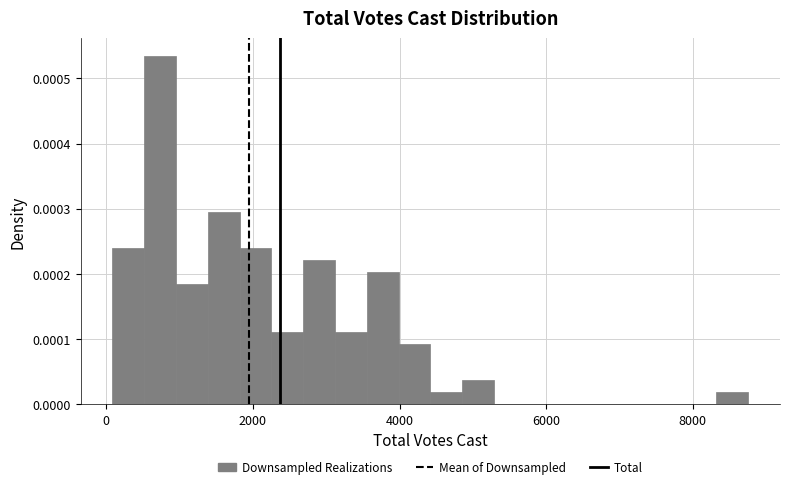

Around what value on the x-axis is the tallest bar? Give the approximate position of its centre, as read against the axis.

800